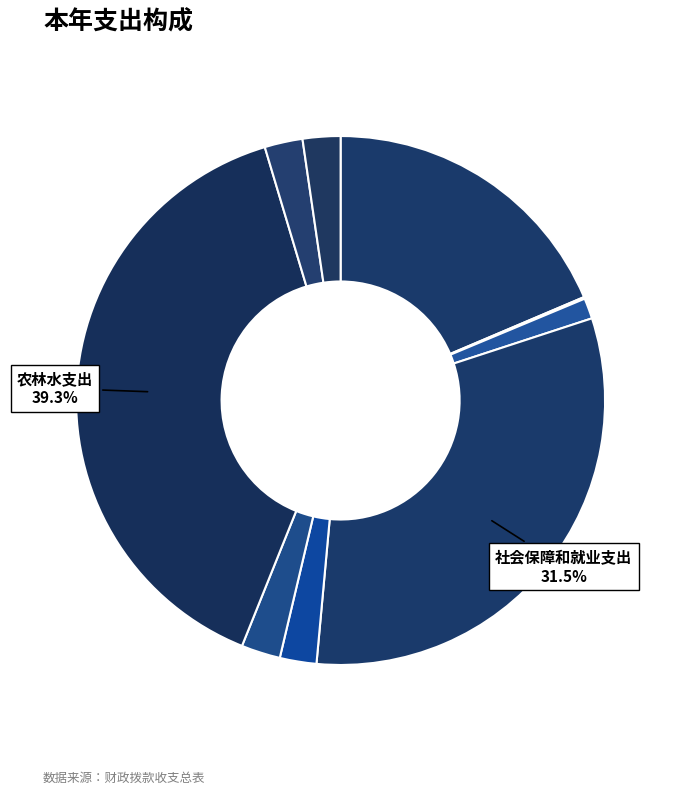

How many slices are in this pie chart?

9